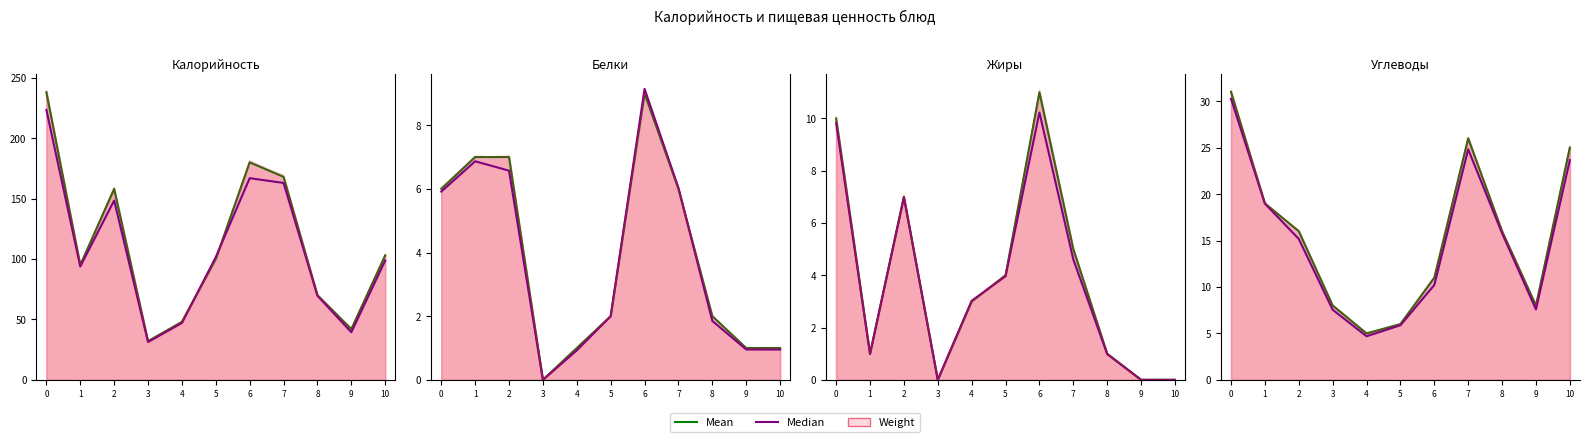

How many lines are shown in the chart?

2